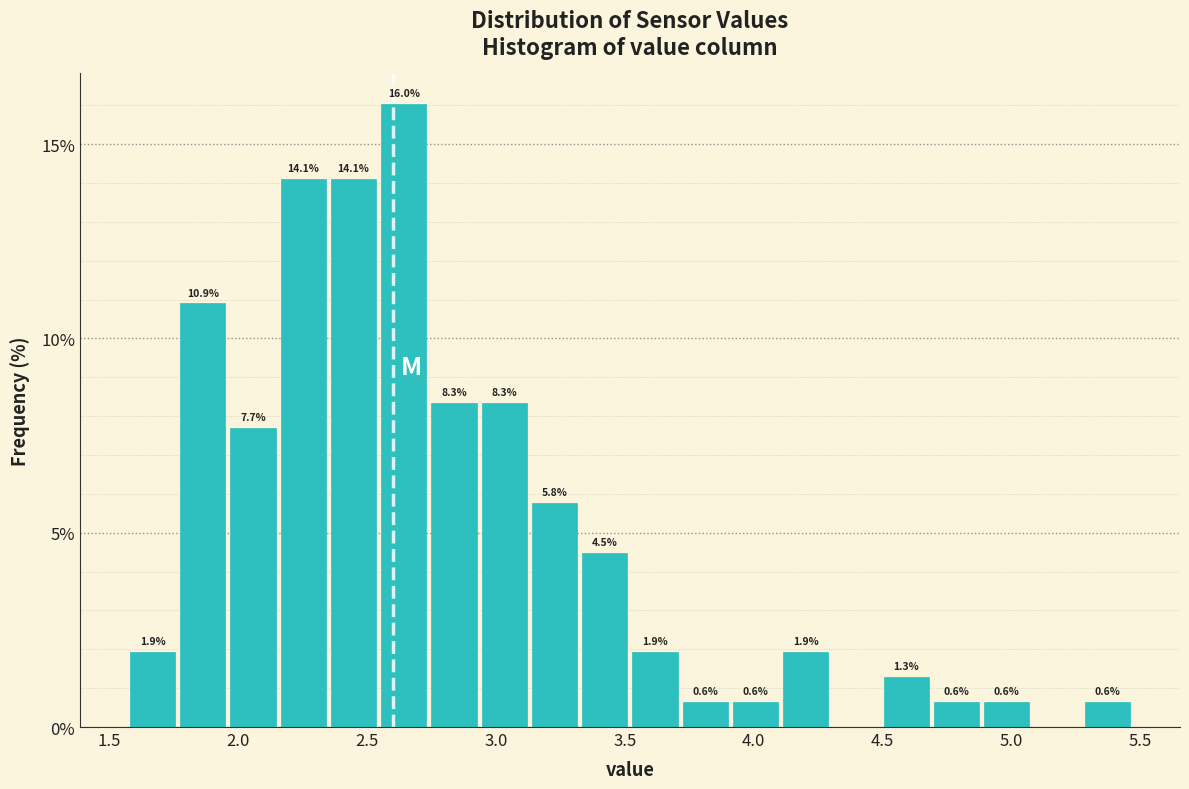

Read against the x-axis, roughly where is the centre of the tallest bar?

2.65